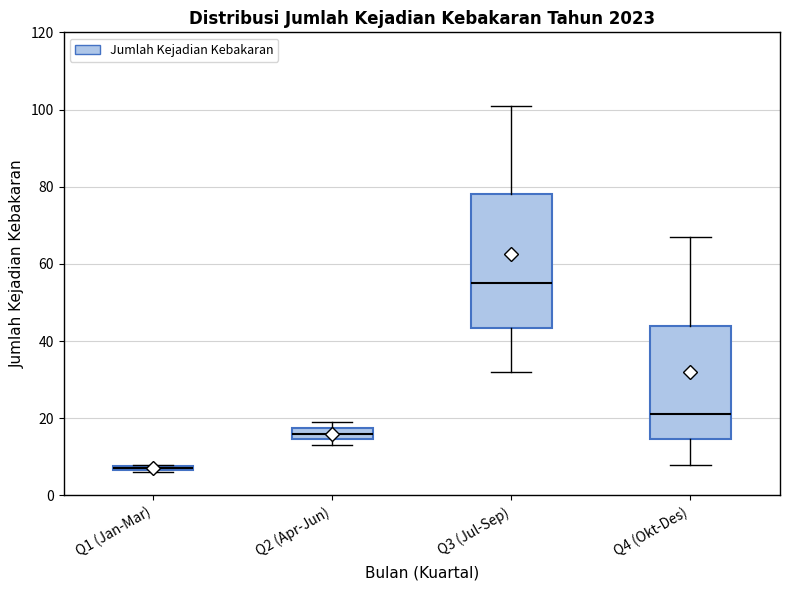

Which box has the highest median line?

Q3 (Jul-Sep)